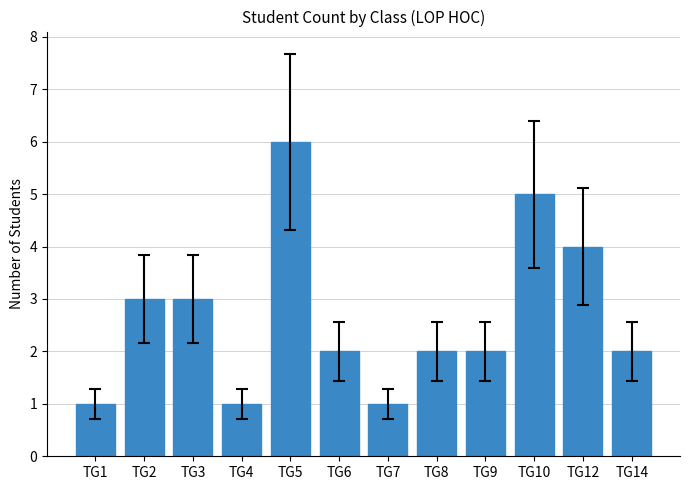

The chart shows a value of 0 at TG1. True or false?

False